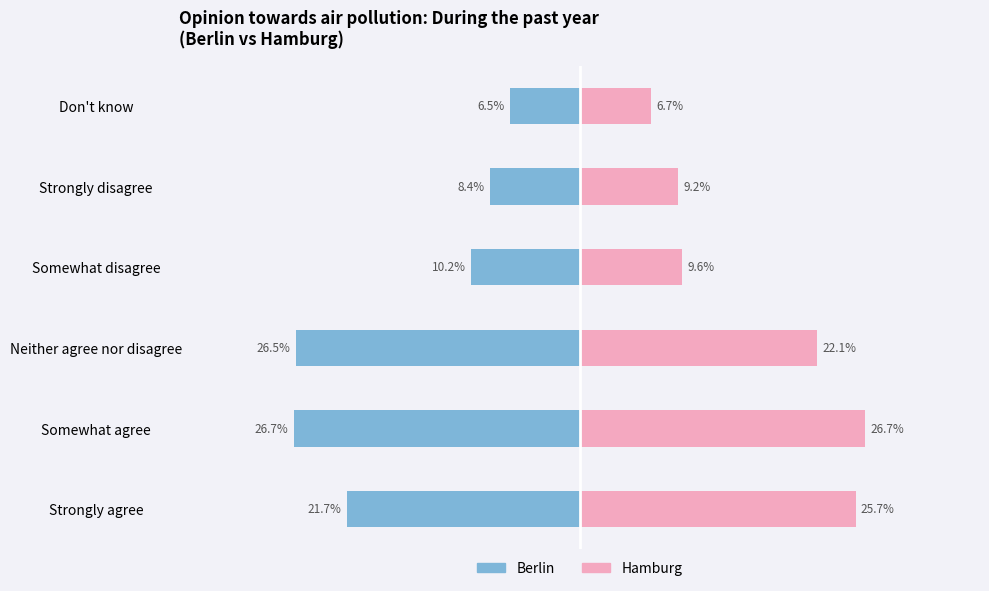

What position from the right is Don't know?

1